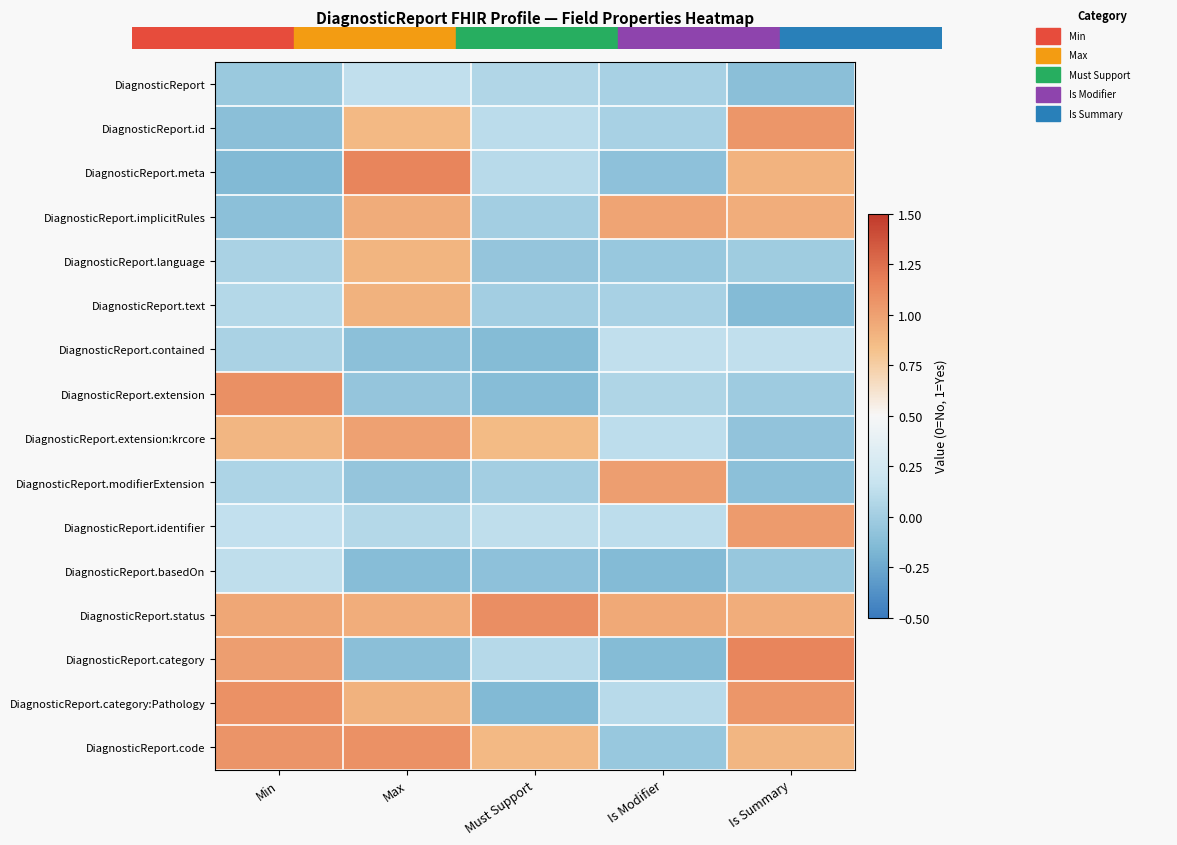

Reading right to left, extract all data points from this chart.

DiagnosticReport: Is Summary=-0.1	Is Modifier=0.0	Must Support=0.1	Max=0.1	Min=-0.0
DiagnosticReport.id: Is Summary=1.1	Is Modifier=0.0	Must Support=0.1	Max=0.9	Min=-0.1
DiagnosticReport.meta: Is Summary=0.9	Is Modifier=-0.1	Must Support=0.1	Max=1.1	Min=-0.1
DiagnosticReport.implicitRules: Is Summary=0.9	Is Modifier=1.0	Must Support=0.0	Max=0.9	Min=-0.1
DiagnosticReport.language: Is Summary=-0.0	Is Modifier=-0.0	Must Support=-0.1	Max=0.9	Min=0.0
DiagnosticReport.text: Is Summary=-0.1	Is Modifier=0.0	Must Support=0.0	Max=0.9	Min=0.1
DiagnosticReport.contained: Is Summary=0.1	Is Modifier=0.1	Must Support=-0.1	Max=-0.1	Min=0.0
DiagnosticReport.extension: Is Summary=-0.0	Is Modifier=0.1	Must Support=-0.1	Max=-0.1	Min=1.1
DiagnosticReport.extension:krcore: Is Summary=-0.1	Is Modifier=0.1	Must Support=0.9	Max=1.0	Min=0.9
DiagnosticReport.modifierExtension: Is Summary=-0.1	Is Modifier=1.0	Must Support=0.0	Max=-0.1	Min=0.0
DiagnosticReport.identifier: Is Summary=1.0	Is Modifier=0.1	Must Support=0.1	Max=0.1	Min=0.1
DiagnosticReport.basedOn: Is Summary=-0.1	Is Modifier=-0.1	Must Support=-0.1	Max=-0.1	Min=0.1
DiagnosticReport.status: Is Summary=0.9	Is Modifier=1.0	Must Support=1.1	Max=0.9	Min=1.0
DiagnosticReport.category: Is Summary=1.1	Is Modifier=-0.1	Must Support=0.1	Max=-0.1	Min=1.0
DiagnosticReport.category:Pathology: Is Summary=1.1	Is Modifier=0.1	Must Support=-0.1	Max=0.9	Min=1.1
DiagnosticReport.code: Is Summary=0.9	Is Modifier=-0.0	Must Support=0.9	Max=1.1	Min=1.1